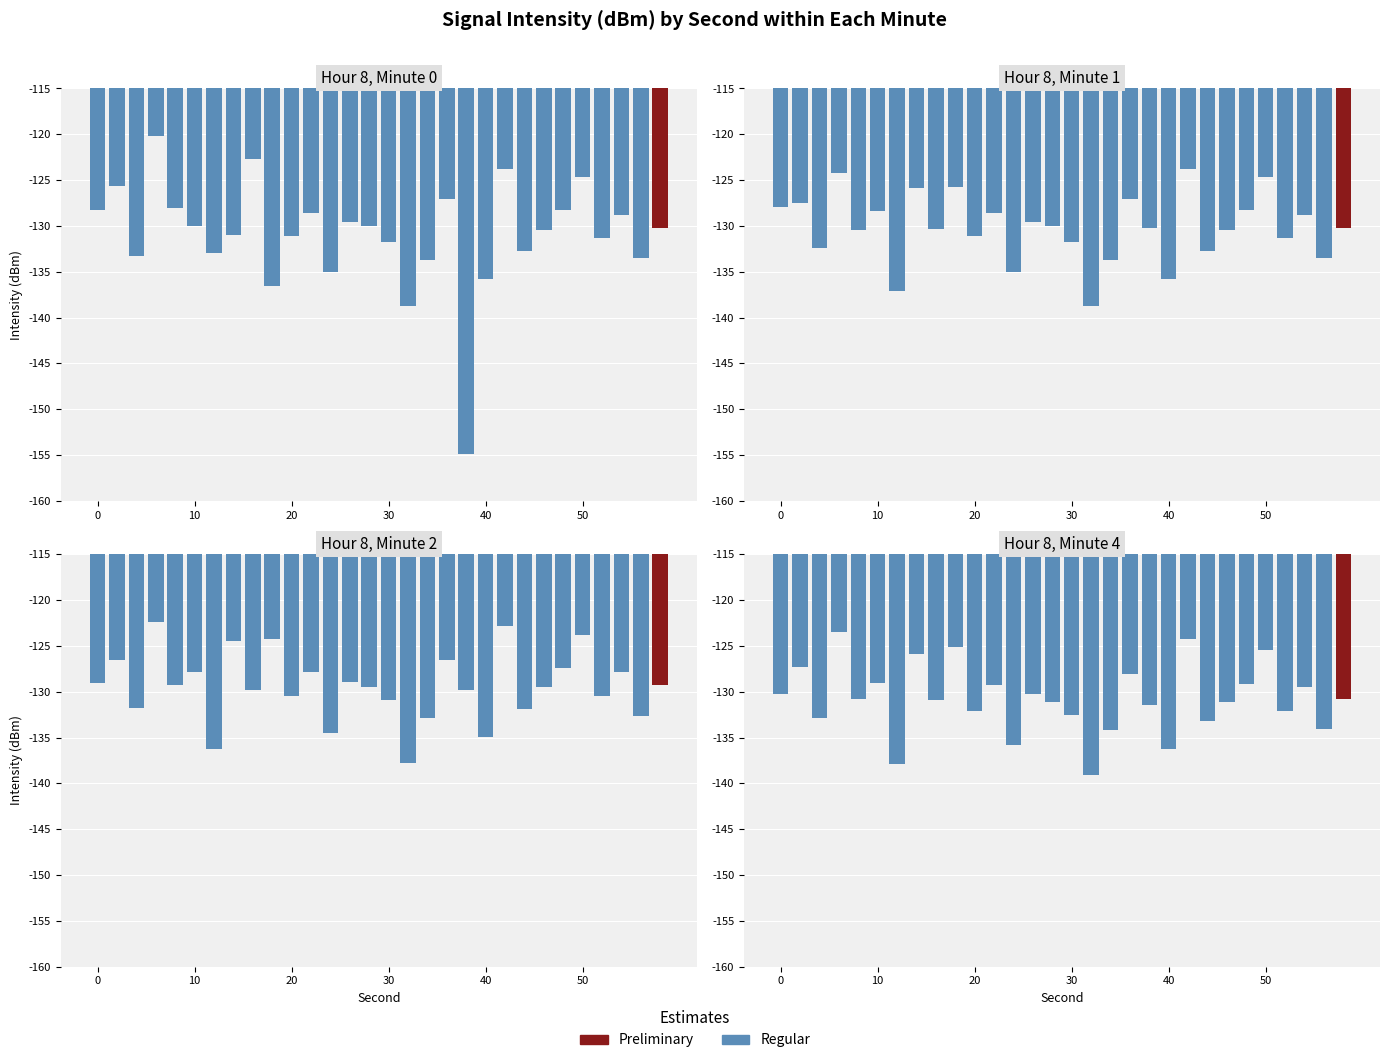

What is the change in value from 11 to 23?

-1.8